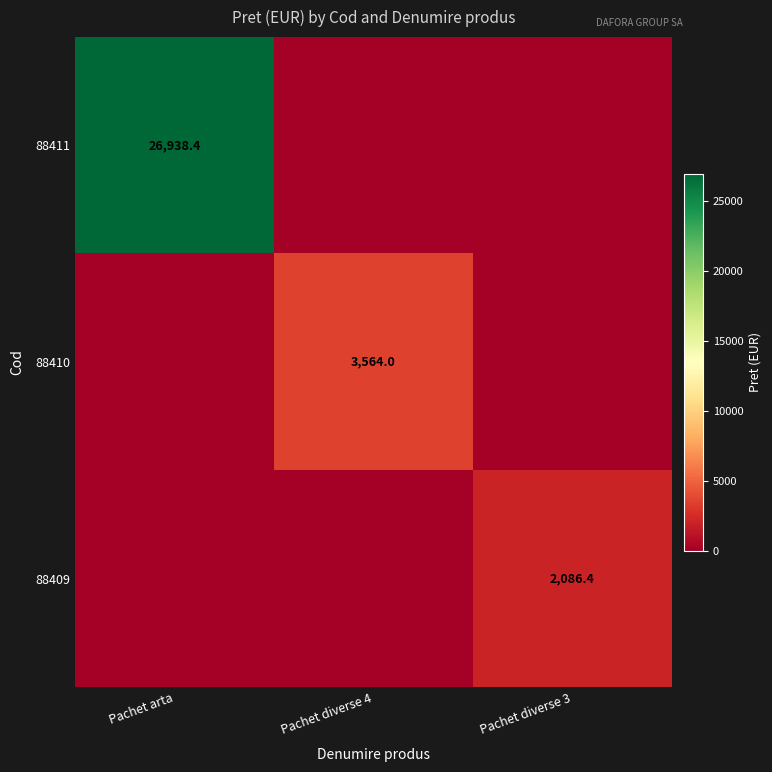

Between Pachet diverse 3 and Pachet arta, which is larger?

Pachet arta